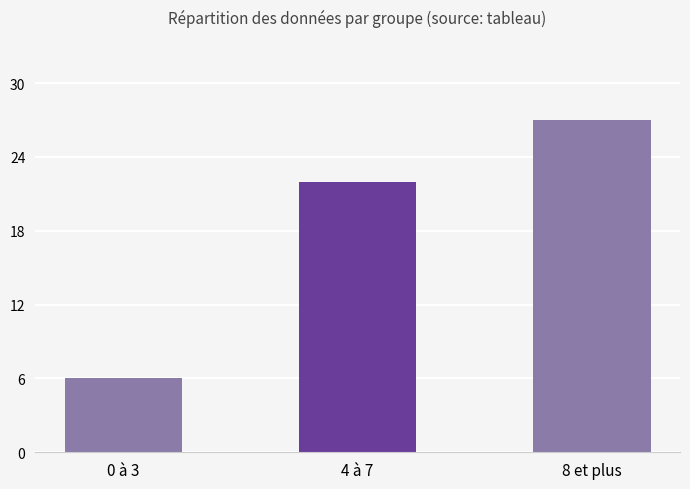

What is the label of the 2nd bar from the right?

4 à 7